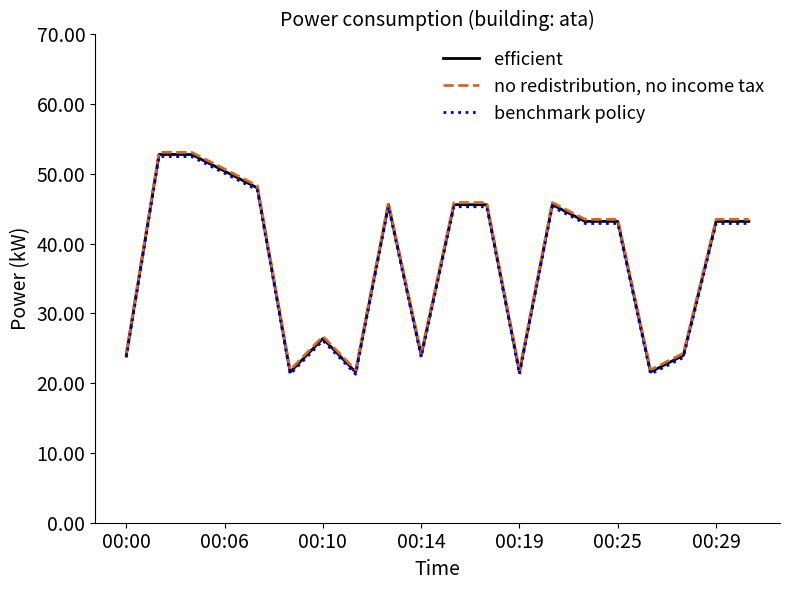

Rank the series by their maximum value, from lowest to highest.

benchmark policy, efficient, no redistribution, no income tax